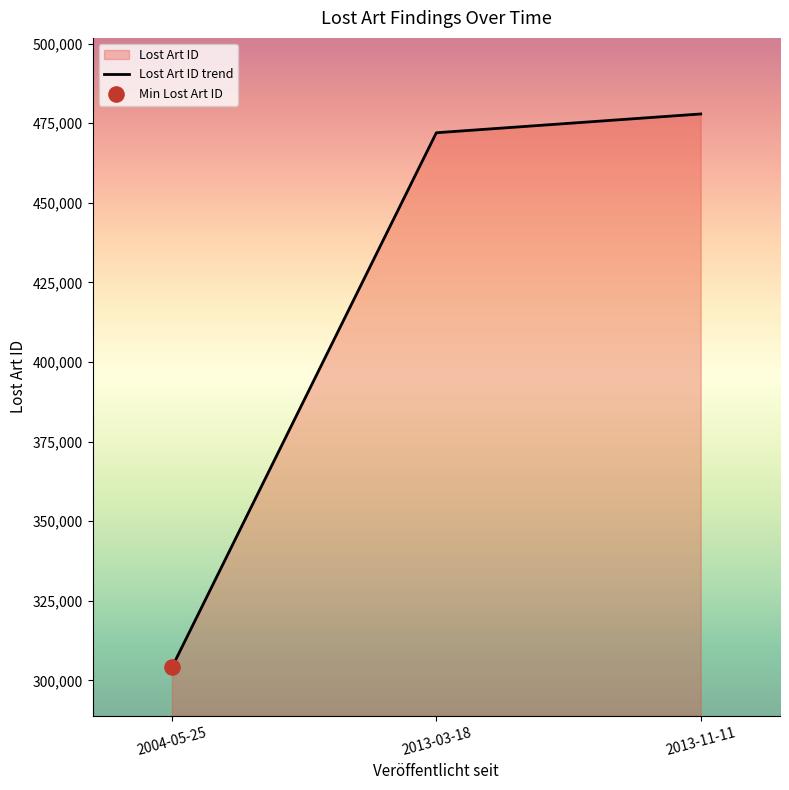

What is the ratio of the value at 2004-05-25 to the value at 2013-03-18?

0.6